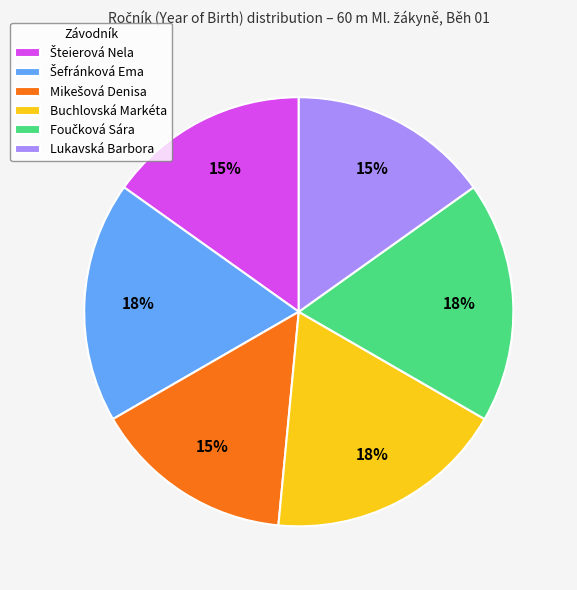

How many slices are in this pie chart?

6